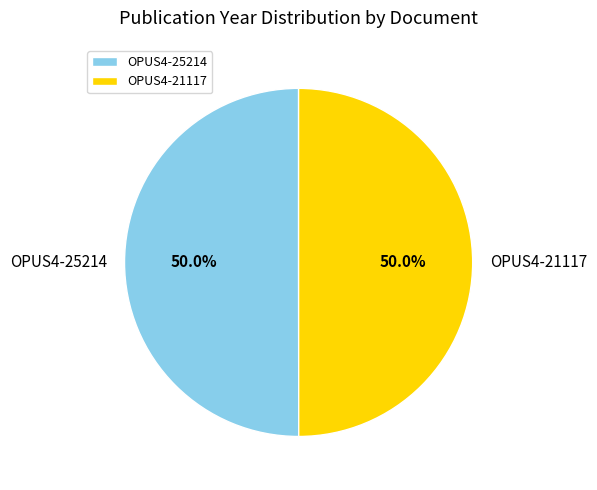

True or false: OPUS4-25214 accounts for 50% of the total.

True